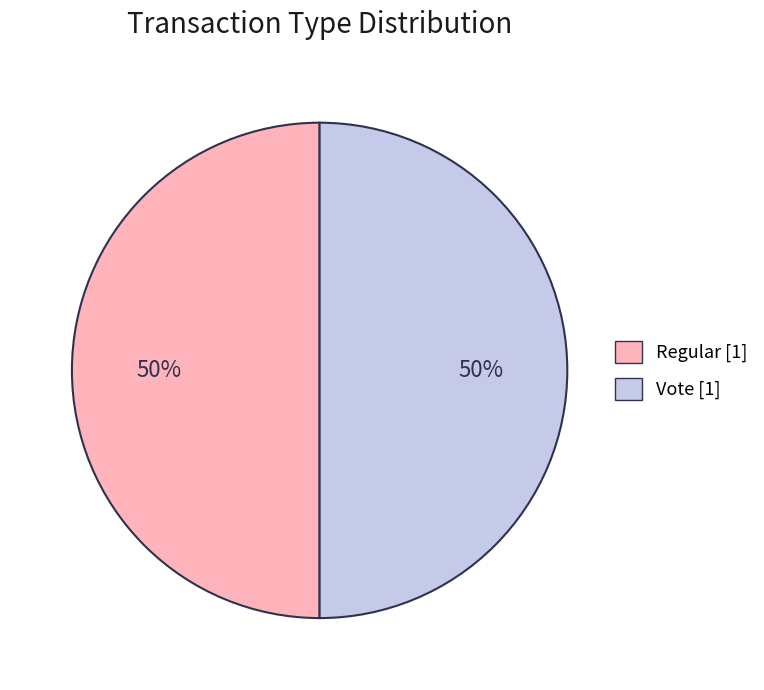

What percentage is the Vote [1] slice, to the nearest percent?

50%